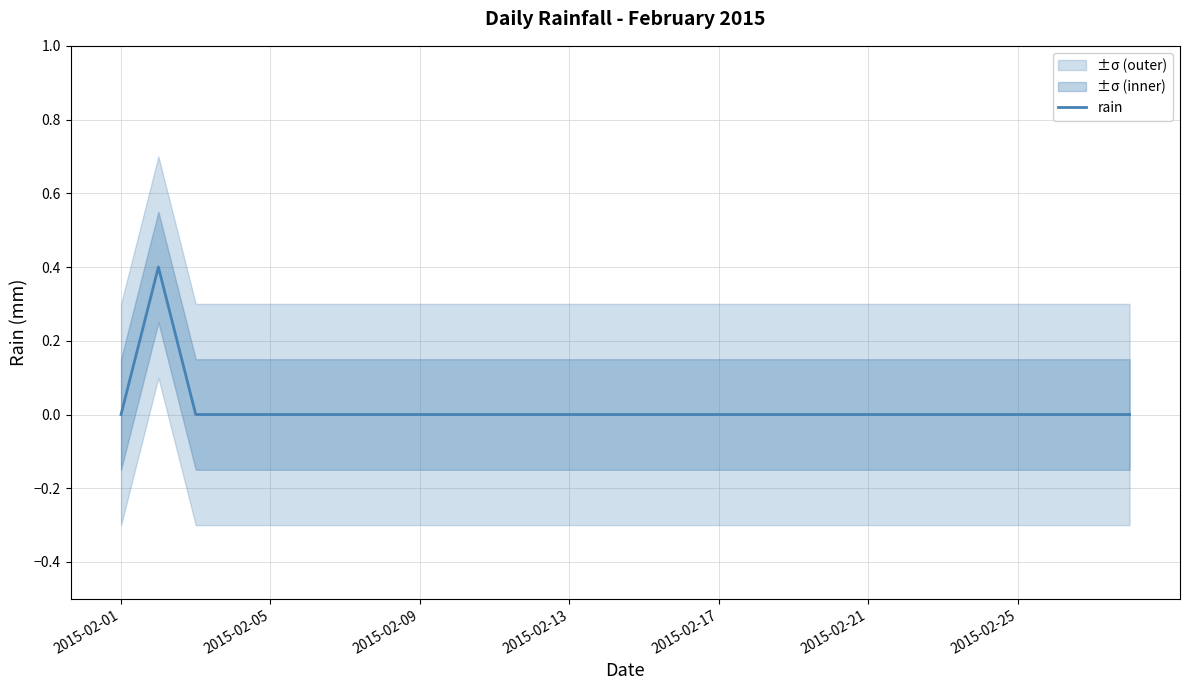

The value at 11 is 0.0. True or false?

True